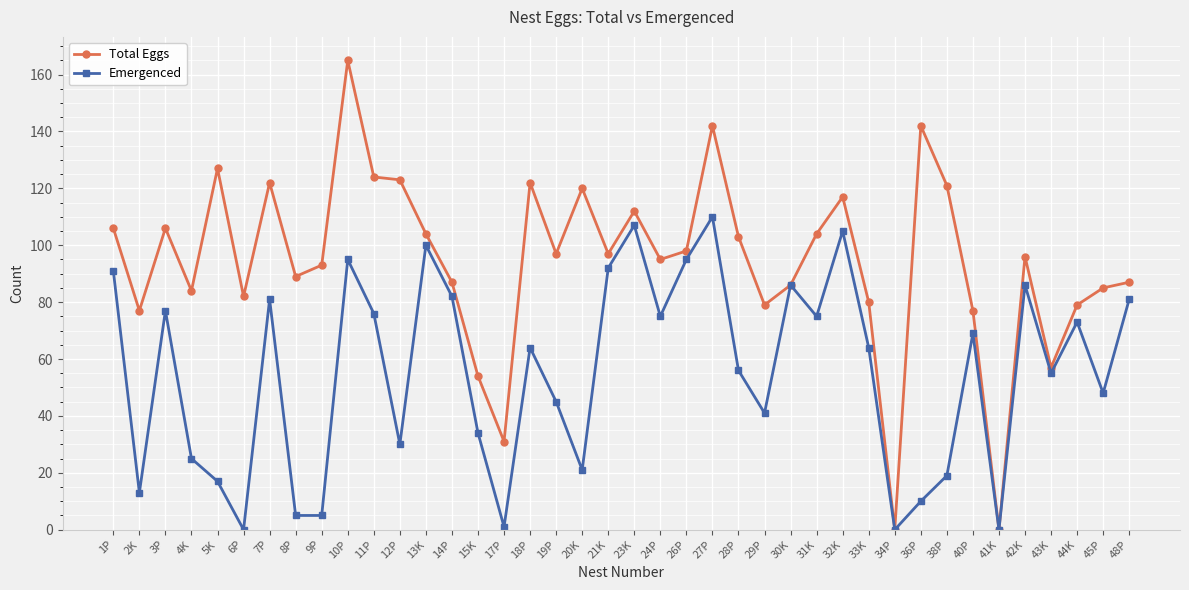

Between 6P and 15K, which series saw the biggest shift?

Emergenced